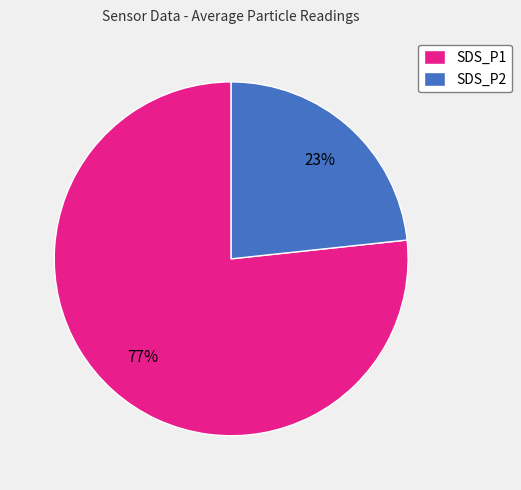

How many segments does this pie chart have?

2